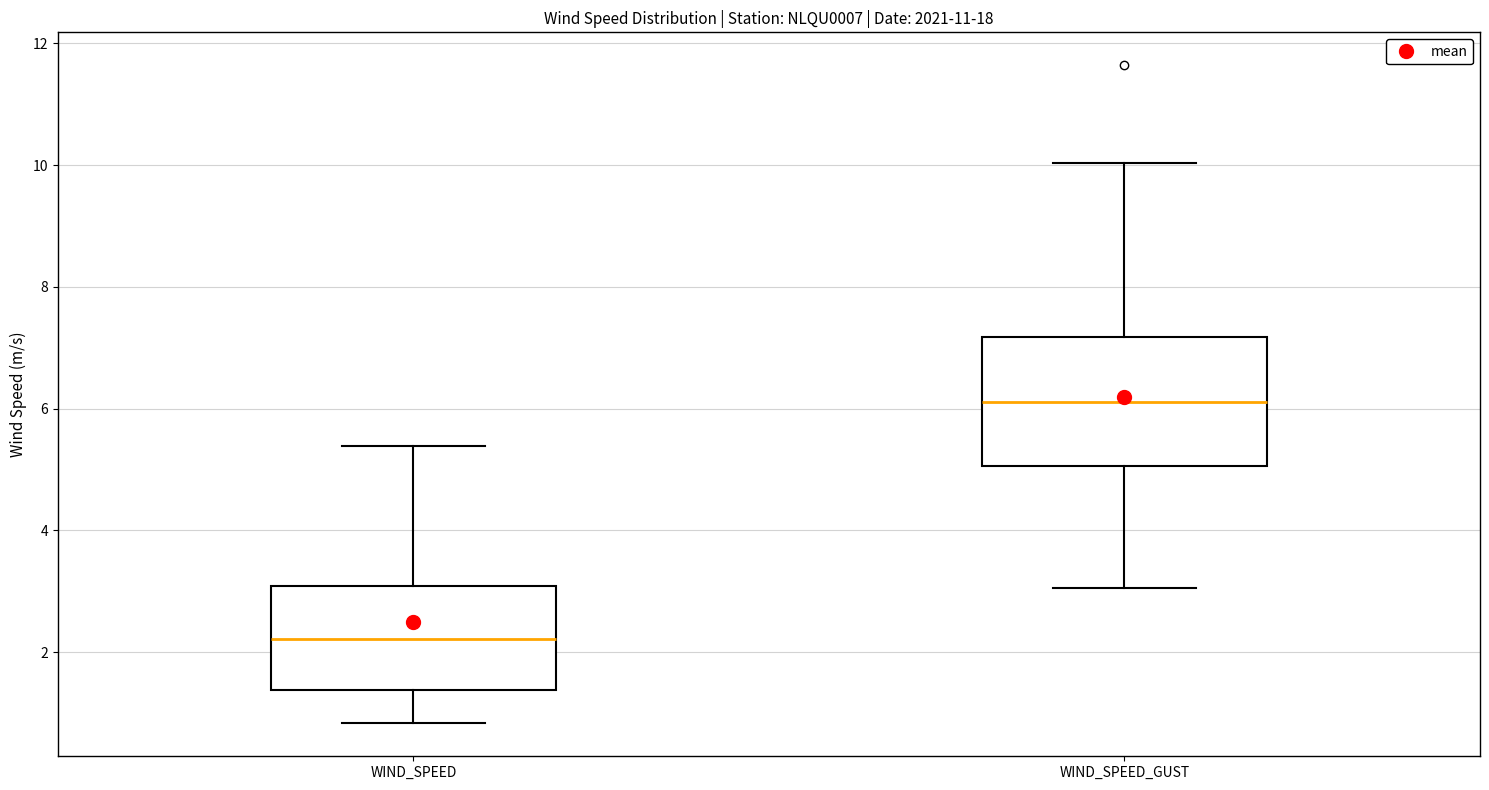

Which box's median line is the highest?

WIND_SPEED_GUST